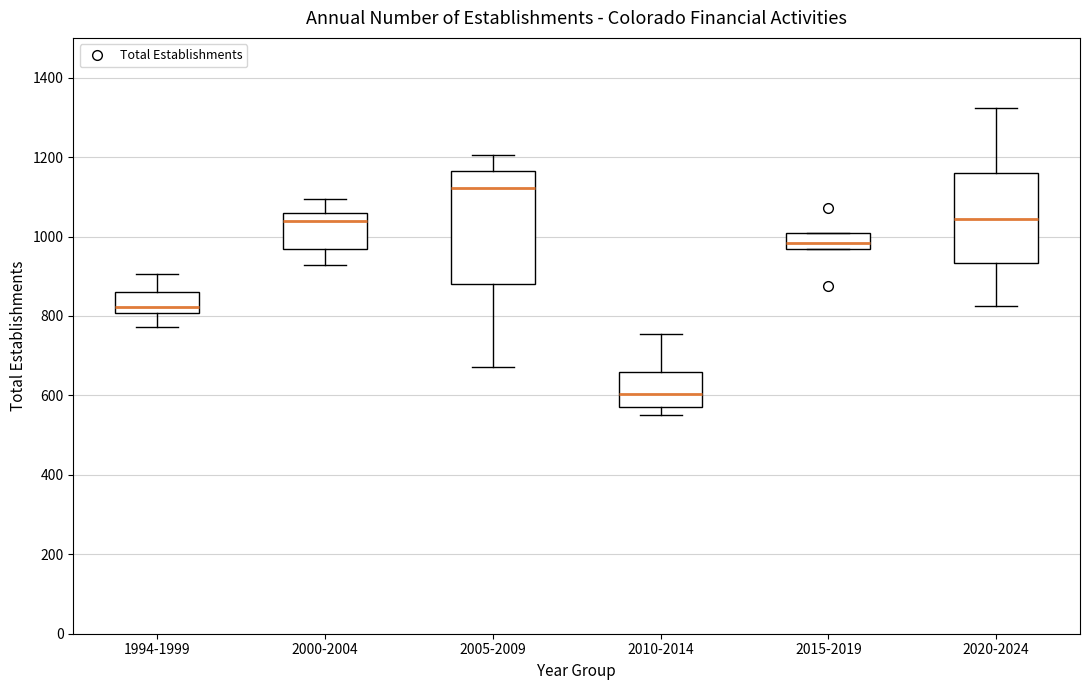

Which box has the highest median line?

2005-2009